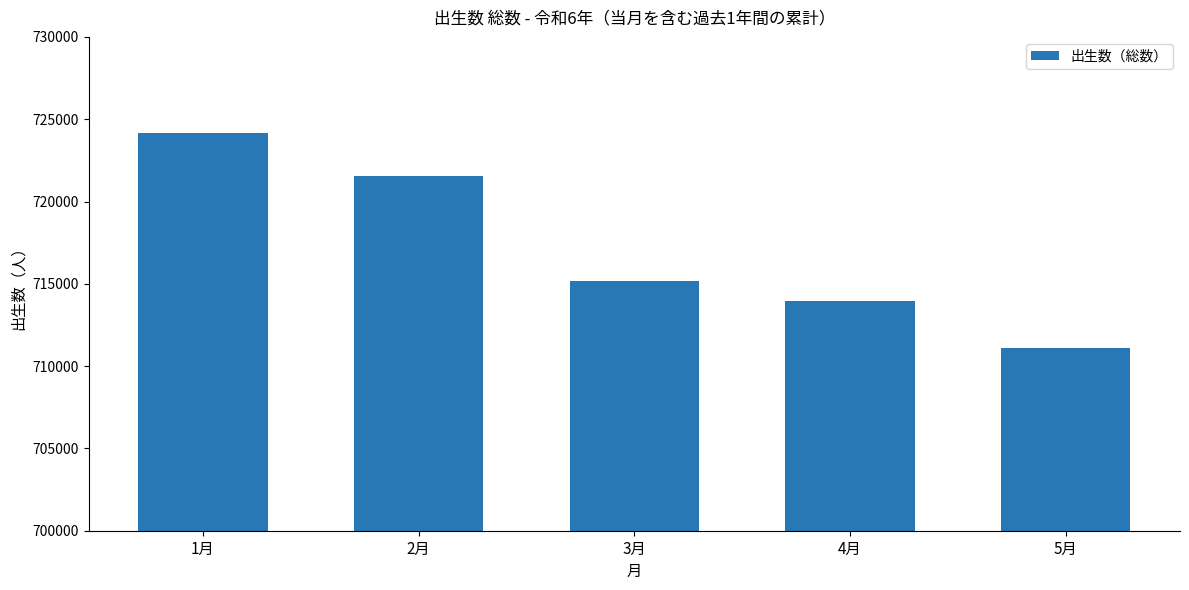

Rank the categories by value from highest to lowest.

1月, 2月, 3月, 4月, 5月